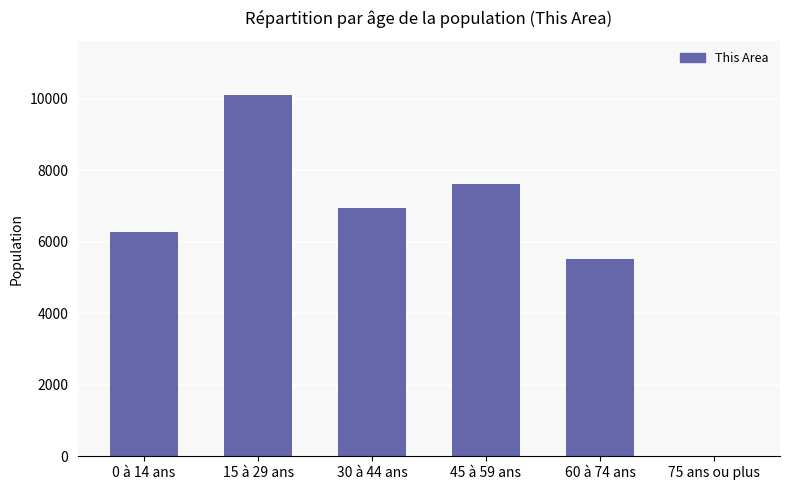

Are the bars horizontal?

No